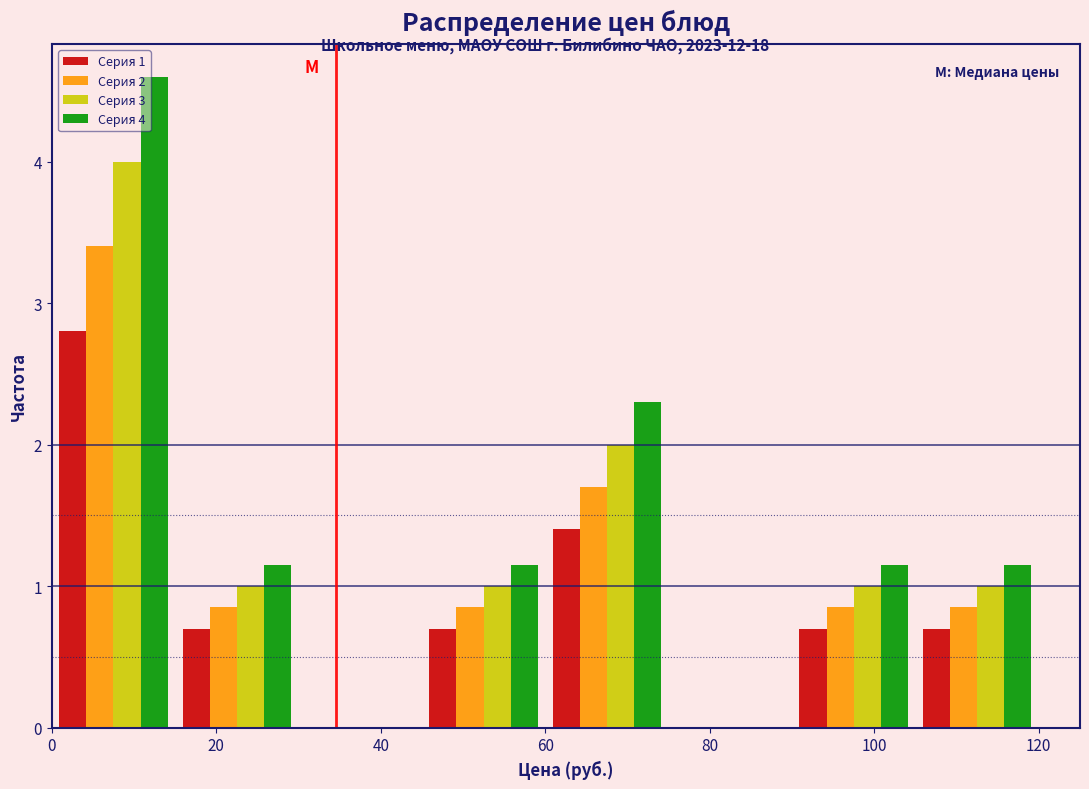

In the Серия 1 series, which range on the x-axis has the tallest bar?

0 to 15